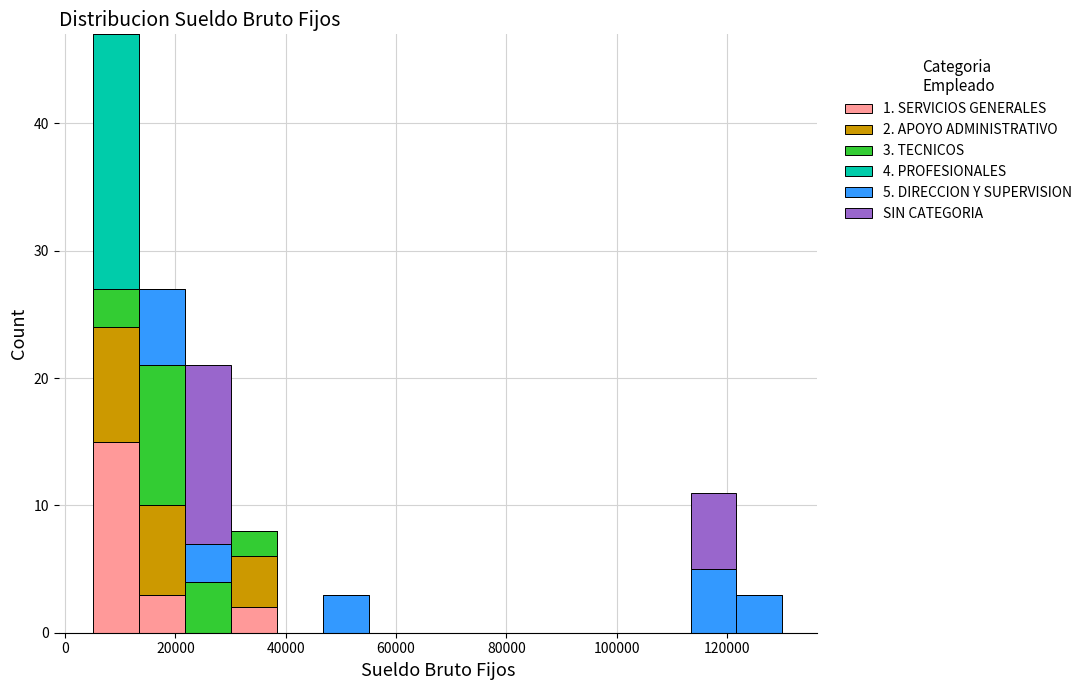

Which range on the x-axis has the tallest stacked bar (by total height)?

6000 to 14000